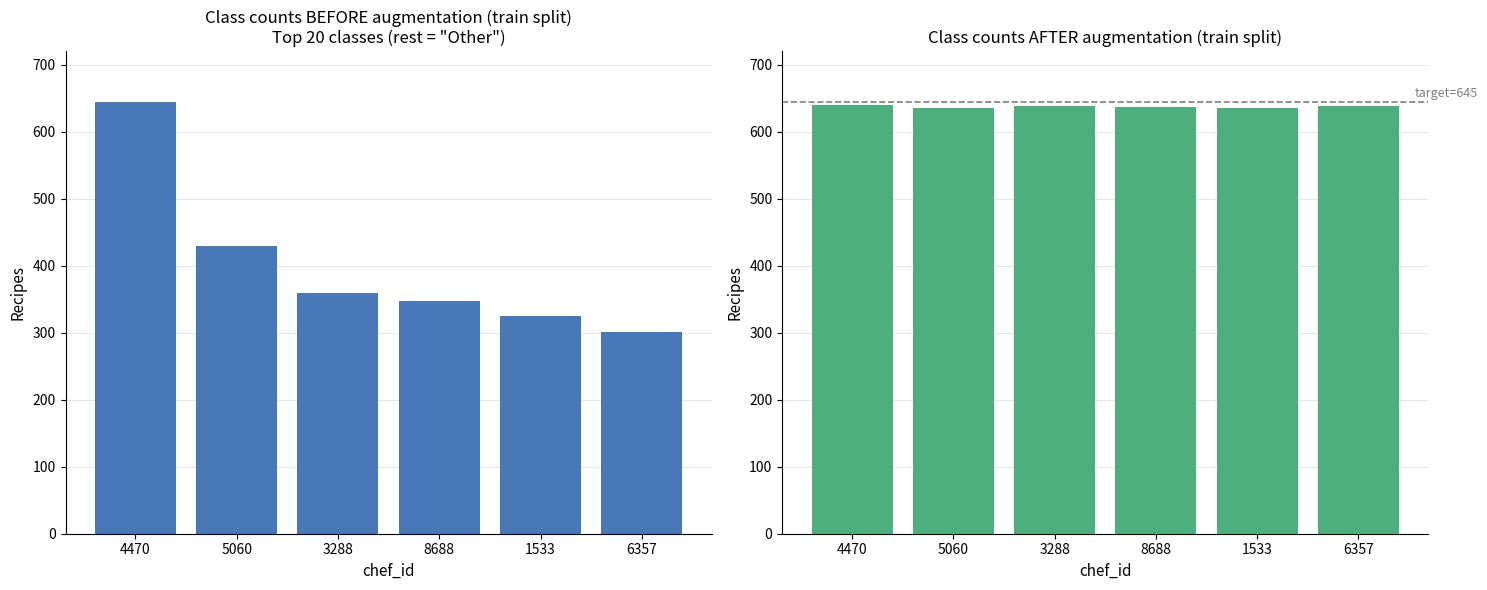

What is the value of the counts_before bar at the 2nd from the left?

430